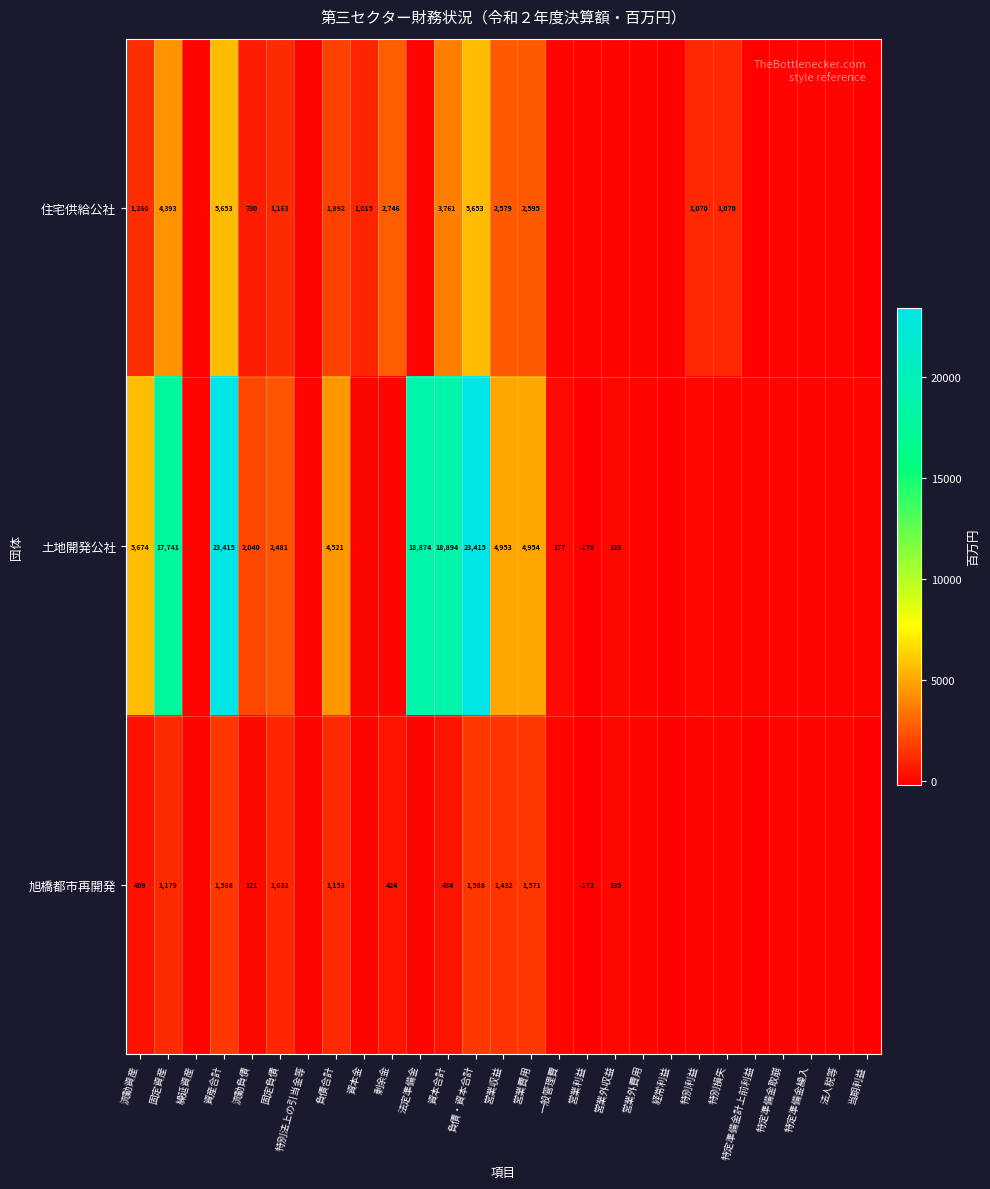

What is the spread (max minus min) of values at 資産合計?

21827.0